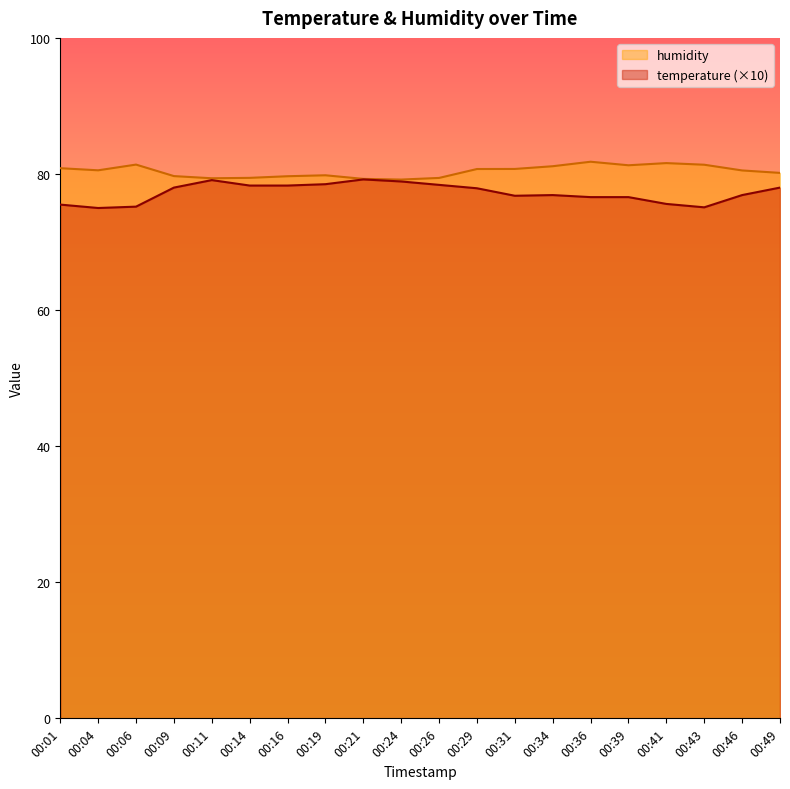

Between 00:19 and 00:26, which series saw the biggest shift?

humidity